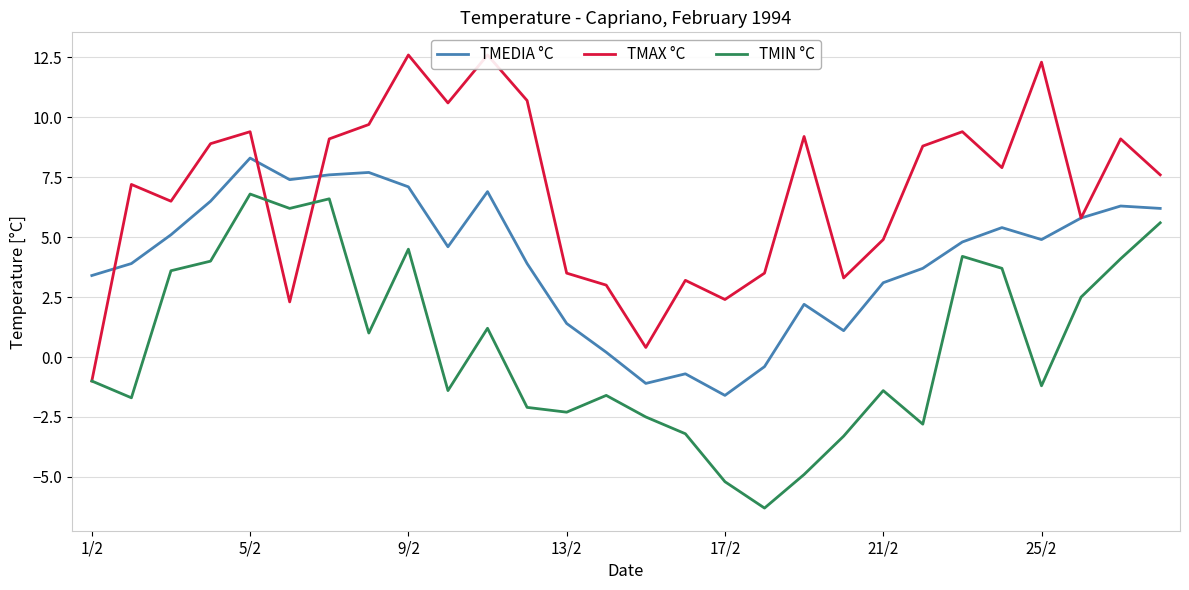

What is the highest value of the TMIN °C series?

6.8